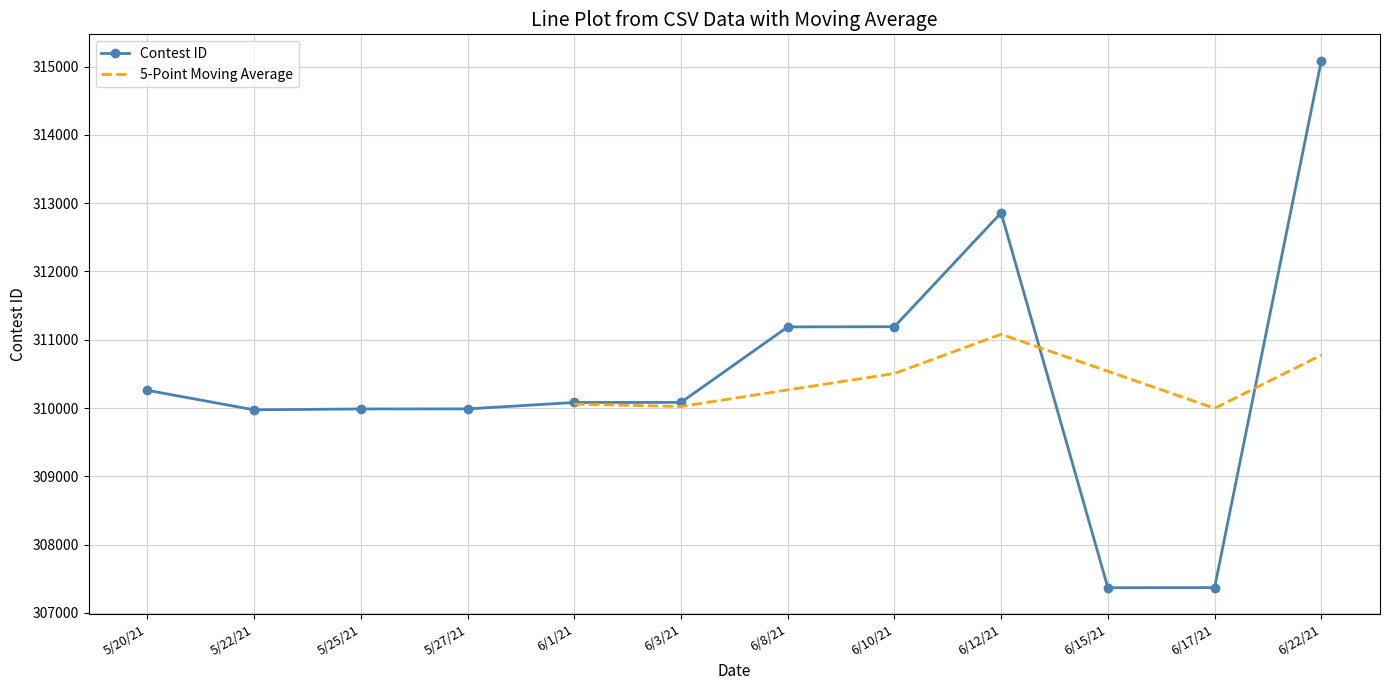

List the labels in order of value, smallest first.

6/15/21, 6/17/21, 5/22/21, 5/25/21, 5/27/21, 6/1/21, 6/3/21, 5/20/21, 6/8/21, 6/10/21, 6/12/21, 6/22/21